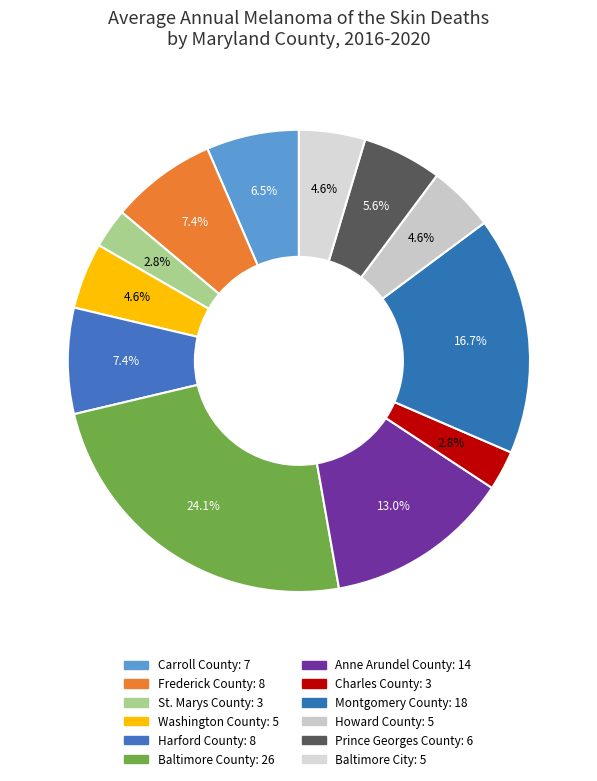

Is it true that Anne Arundel County is 21% of the pie?

False